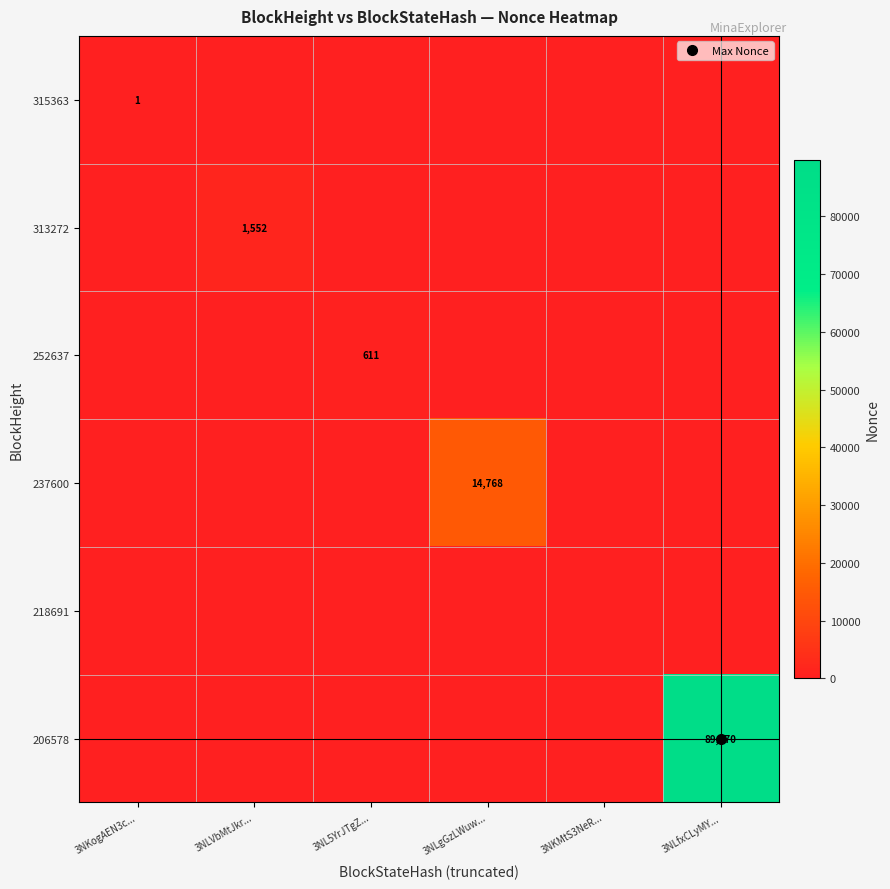

The 315363 series shows 1 at 3NKogAEN3c.... True or false?

False